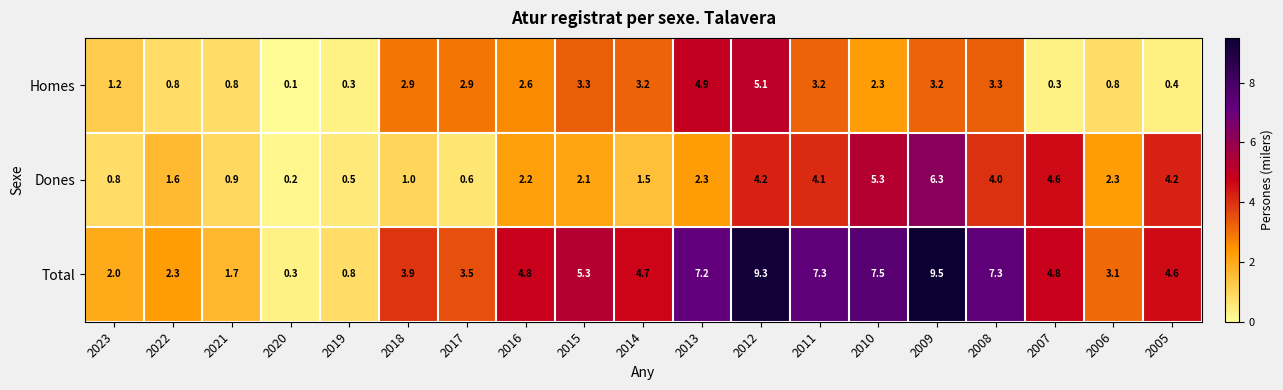

How many distinct data groups are displayed?

3